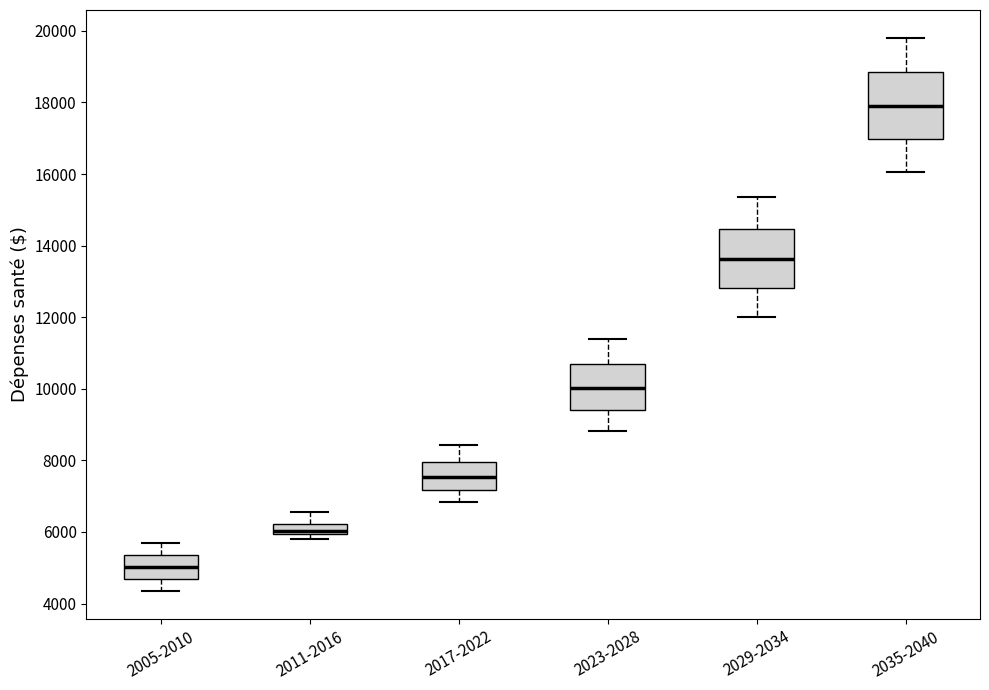

Reading left to right, read every box against the y-axis: the position of its median line, the range the box covers, and the ends of its whiskers. The values are not printed on the chart, so give them approximately, as read against the axis.

2005-2010: median 5000, box 4600 to 5400, whiskers 4400 to 5600
2011-2016: median 6000 (just above the box's lower edge), box 6000 to 6200, whiskers 5800 to 6600
2017-2022: median 7600, box 7200 to 8000, whiskers 6800 to 8400
2023-2028: median 10000, box 9400 to 10600, whiskers 8800 to 11400
2029-2034: median 13600, box 12800 to 14400, whiskers 12000 to 15400
2035-2040: median 18000, box 17000 to 18800, whiskers 16000 to 19800